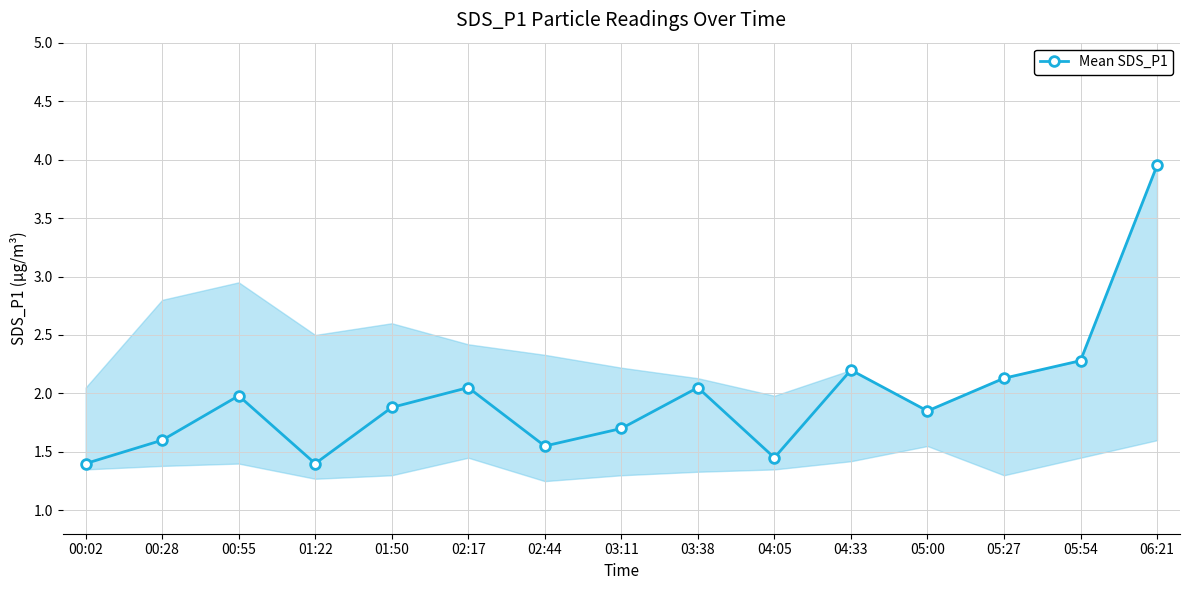

True or false: the data has more than 1 interior local peaks.

True